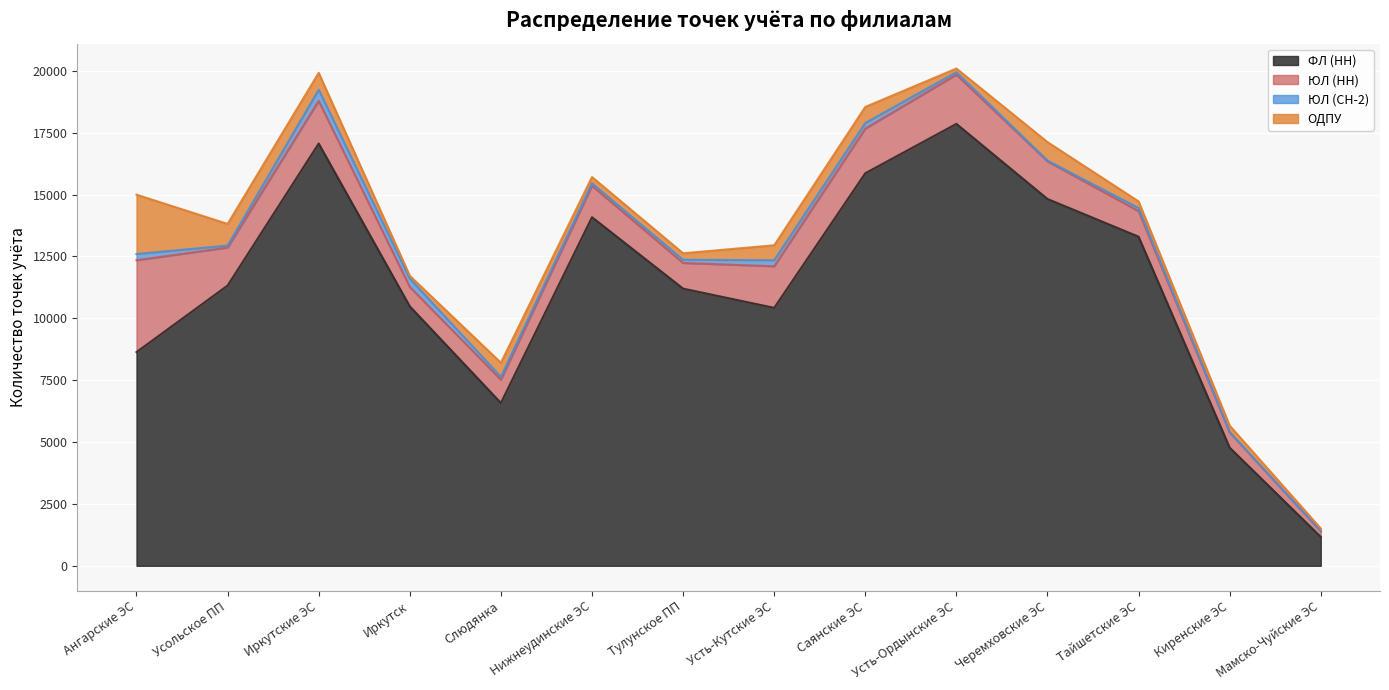

Which has a higher value, Нижнеудинские ЭС or Черемховские ЭС?

Черемховские ЭС